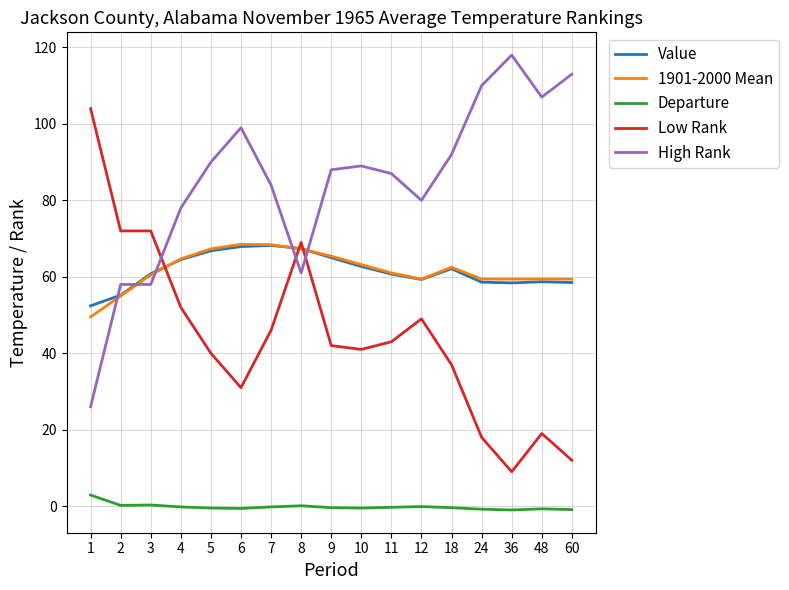

At how many categories does at least one series exceed 70?

16